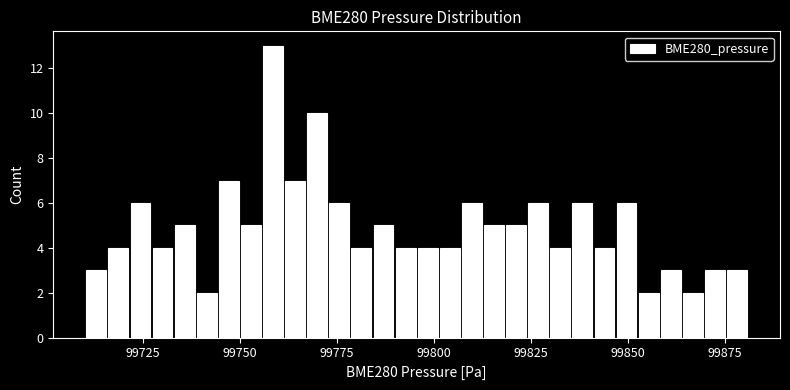

Read against the x-axis, roughly where is the centre of the tallest bar?

99760